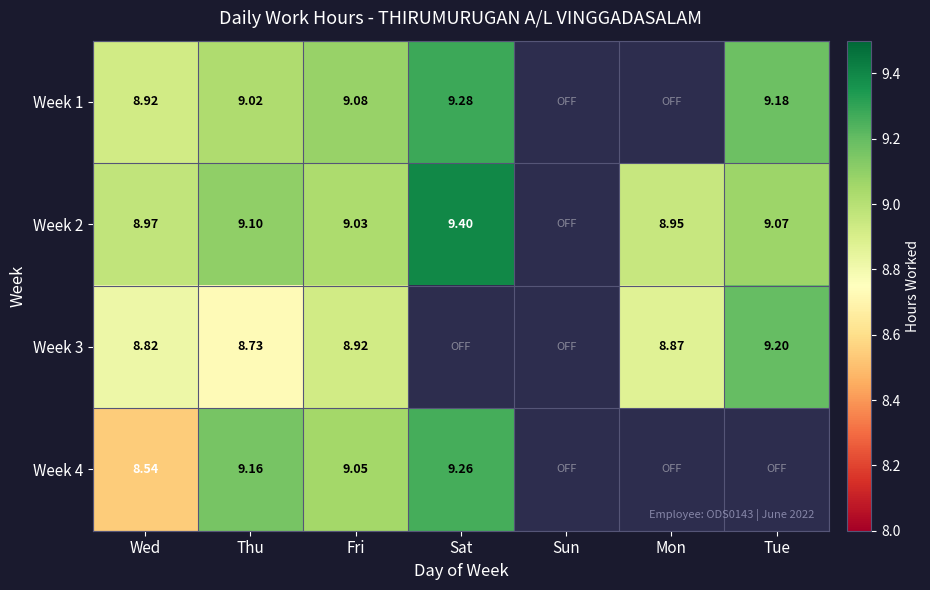

What is the difference between the highest and lowest values at Fri?

0.2